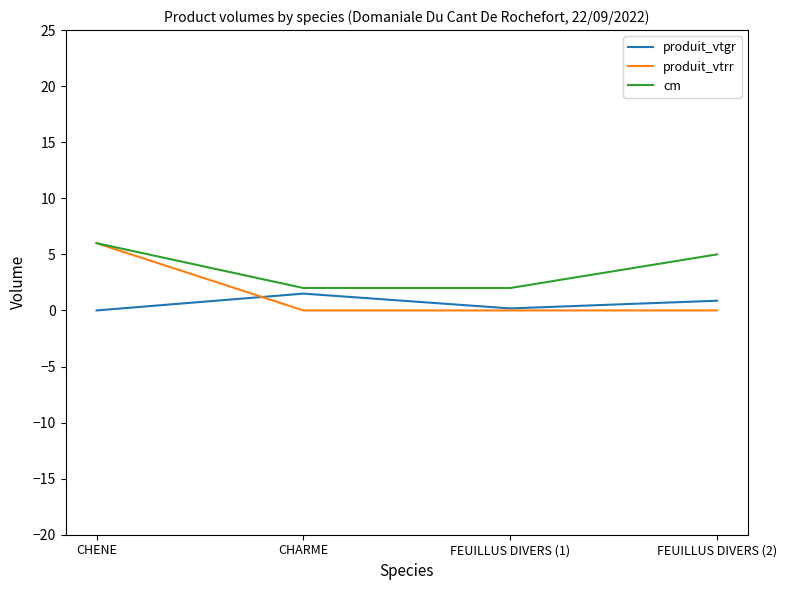

Which category has the highest value in the produit_vtrr series?

CHENE